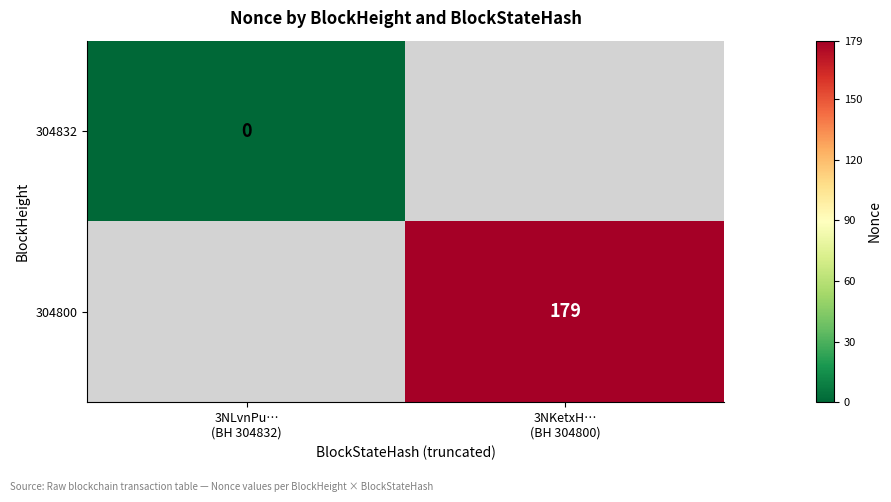

Is the value of 304800 at 3NKetxH… (BH 304800) greater than the value of 304832 at 3NLvnPu… (BH 304832)?

Yes